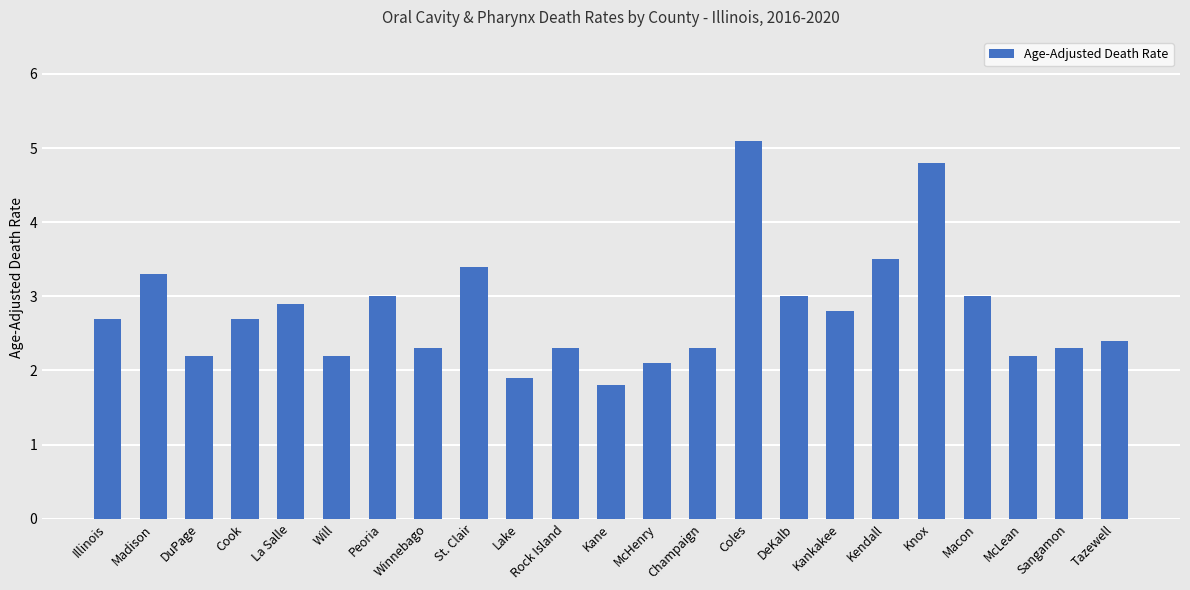

True or false: the data shows 0.9 at Macon.

False